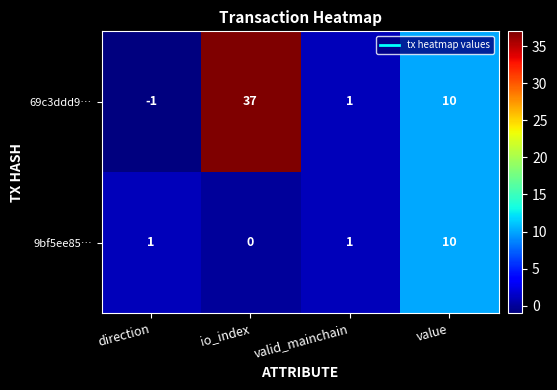

How many positive values does the 9bf5ee85… series have?

3